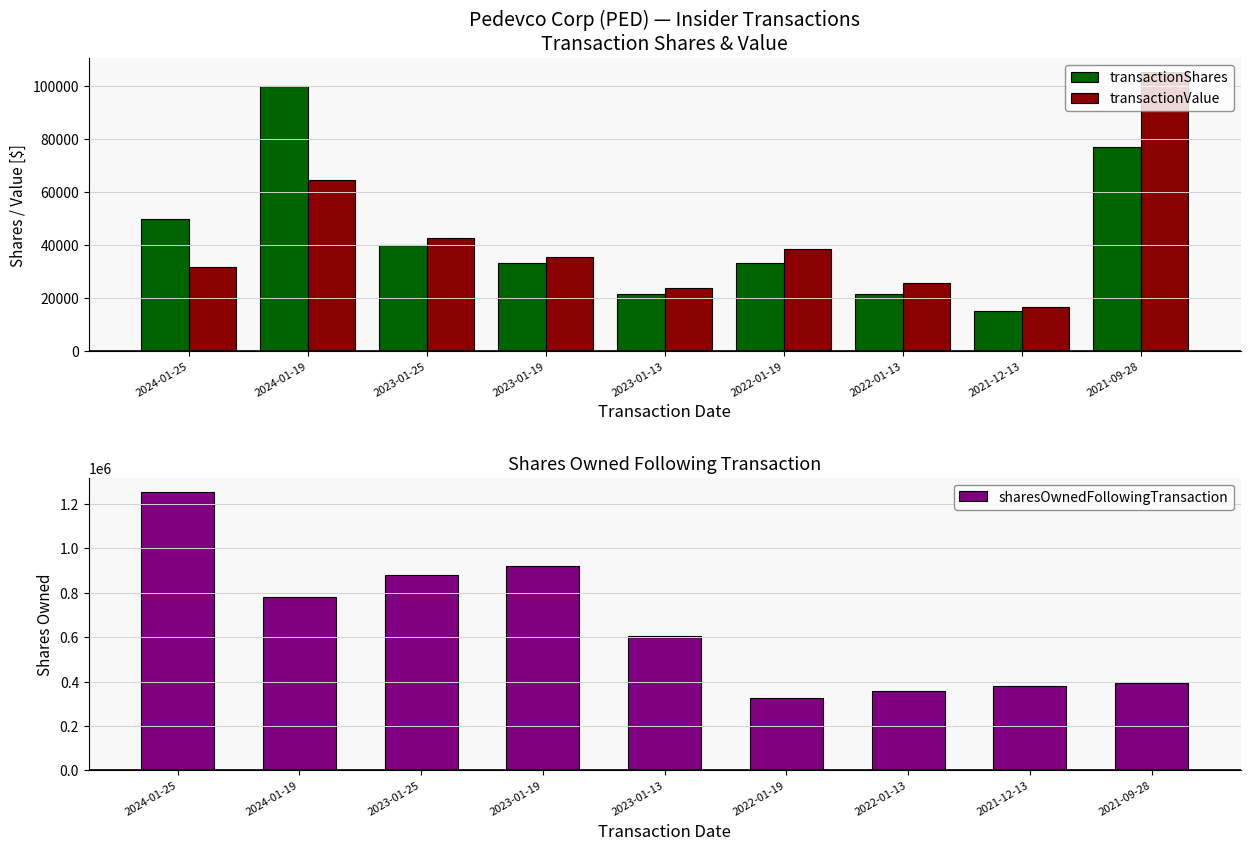

What is the difference between the maximum and second lowest values in the transactionValue series?

81639